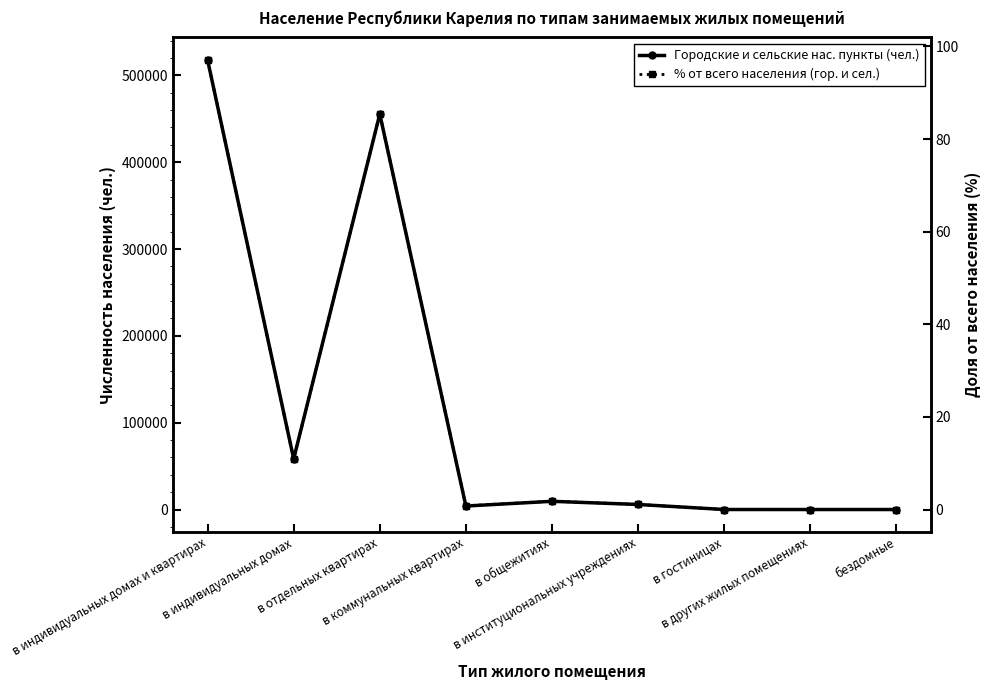

What is the total value across all series at в отдельных квартирах?

455463.4